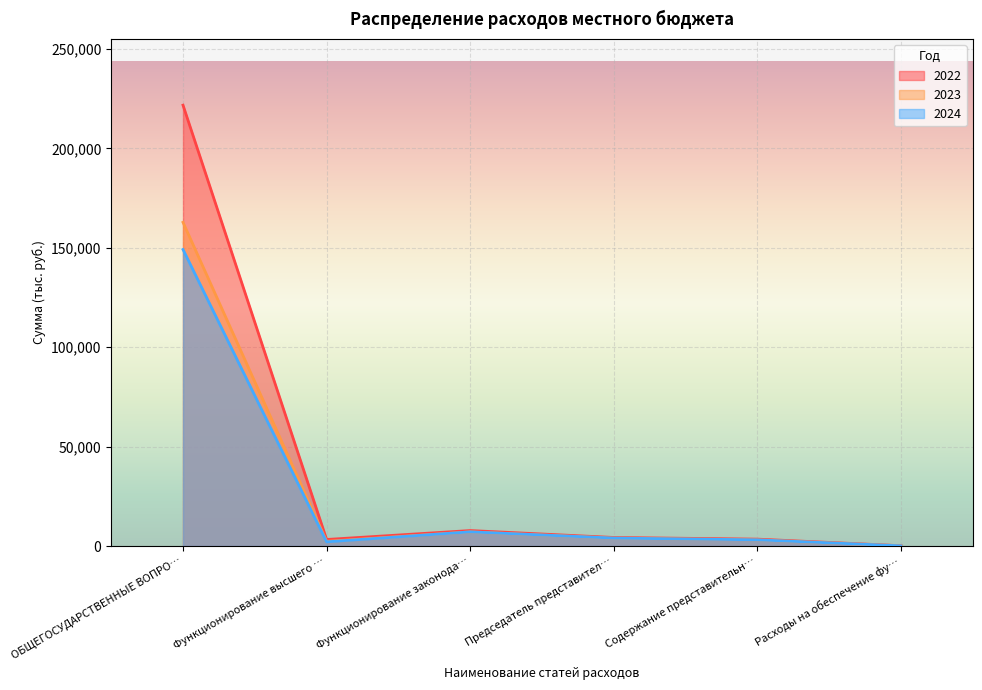

Which series has the largest total across all categories?

2022